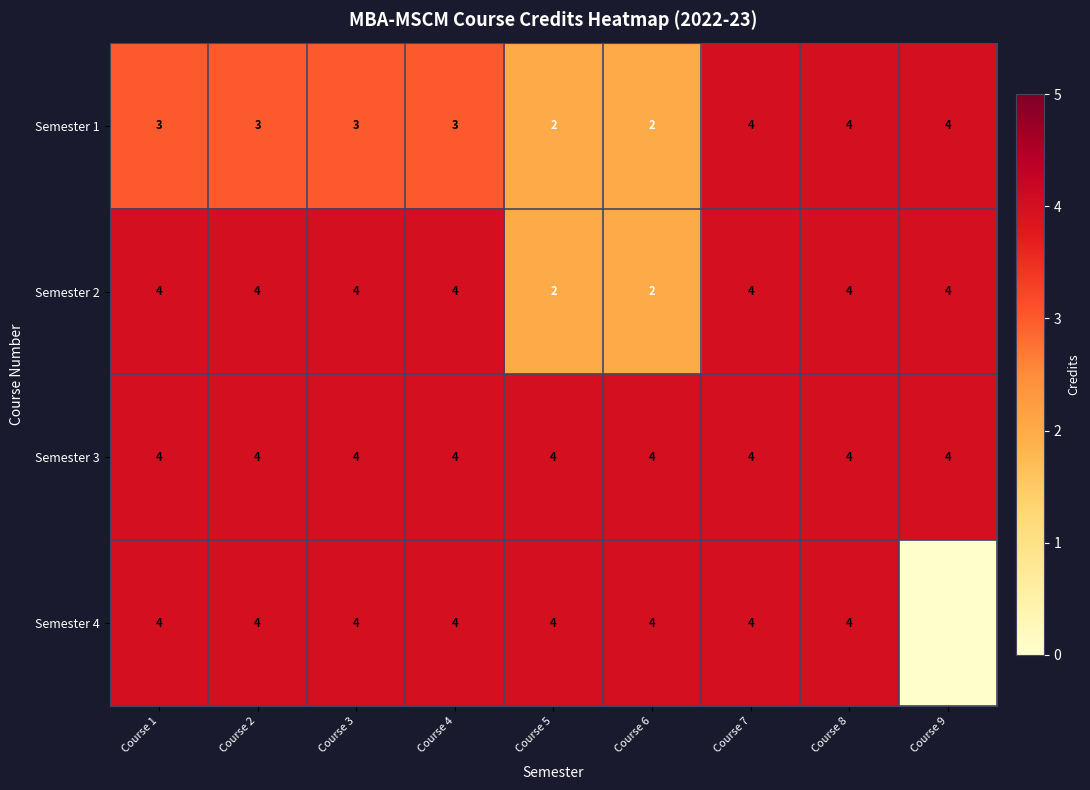

Which series changed the most between Course 4 and Course 6?

Semester 2